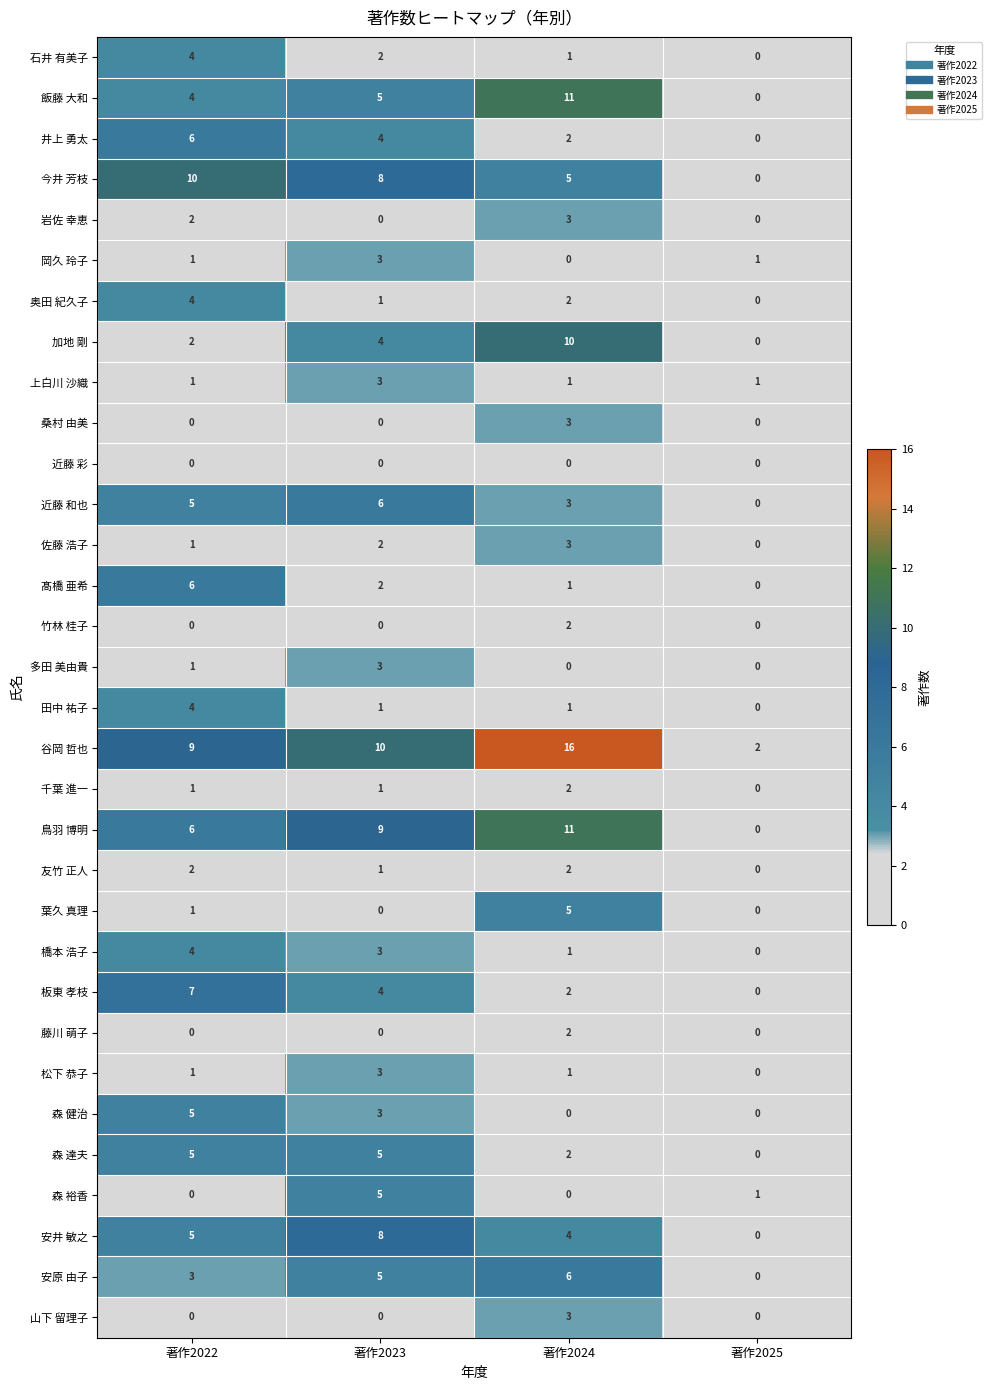

Which label corresponds to the largest value in the chart?

著作2024